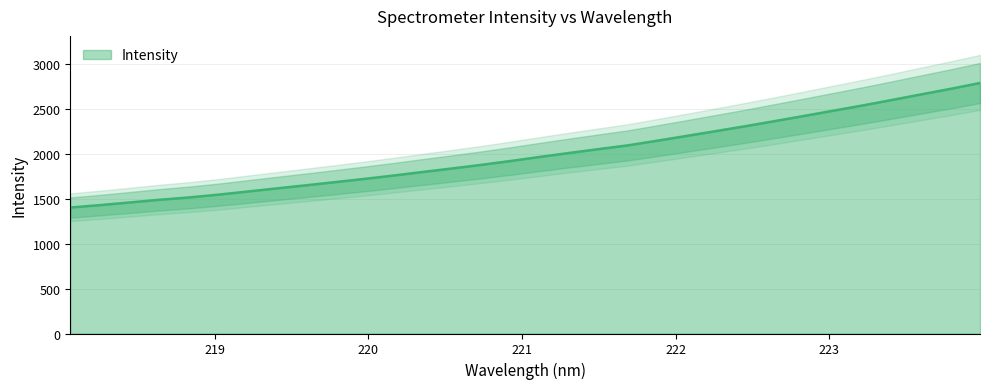

What is the difference between the values at 223.2172 and 220.7354?

660.0